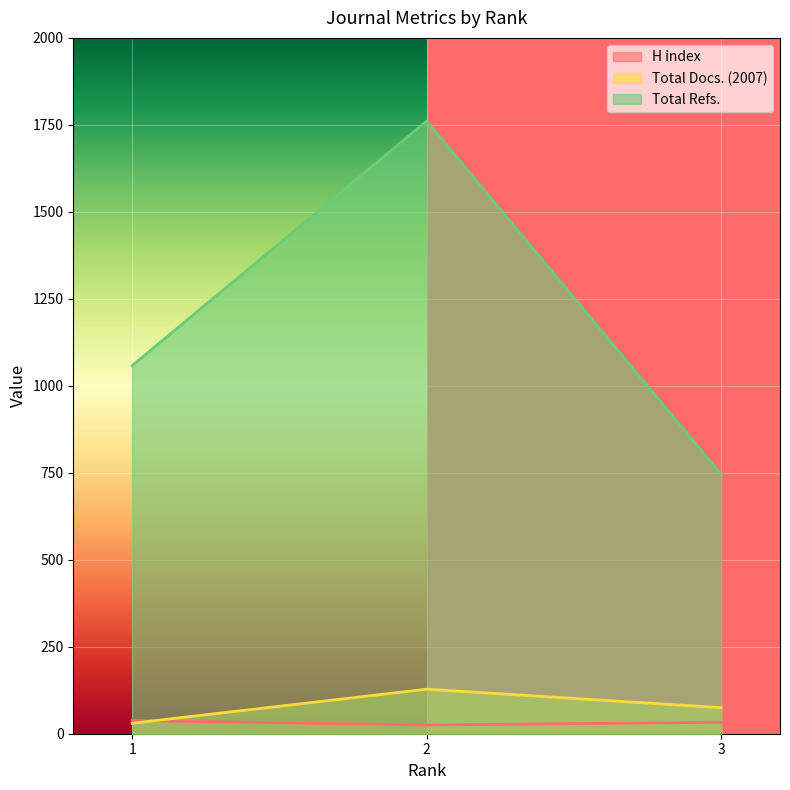

What are all the series names shown in the legend?

H index, Total Docs. (2007), Total Refs.